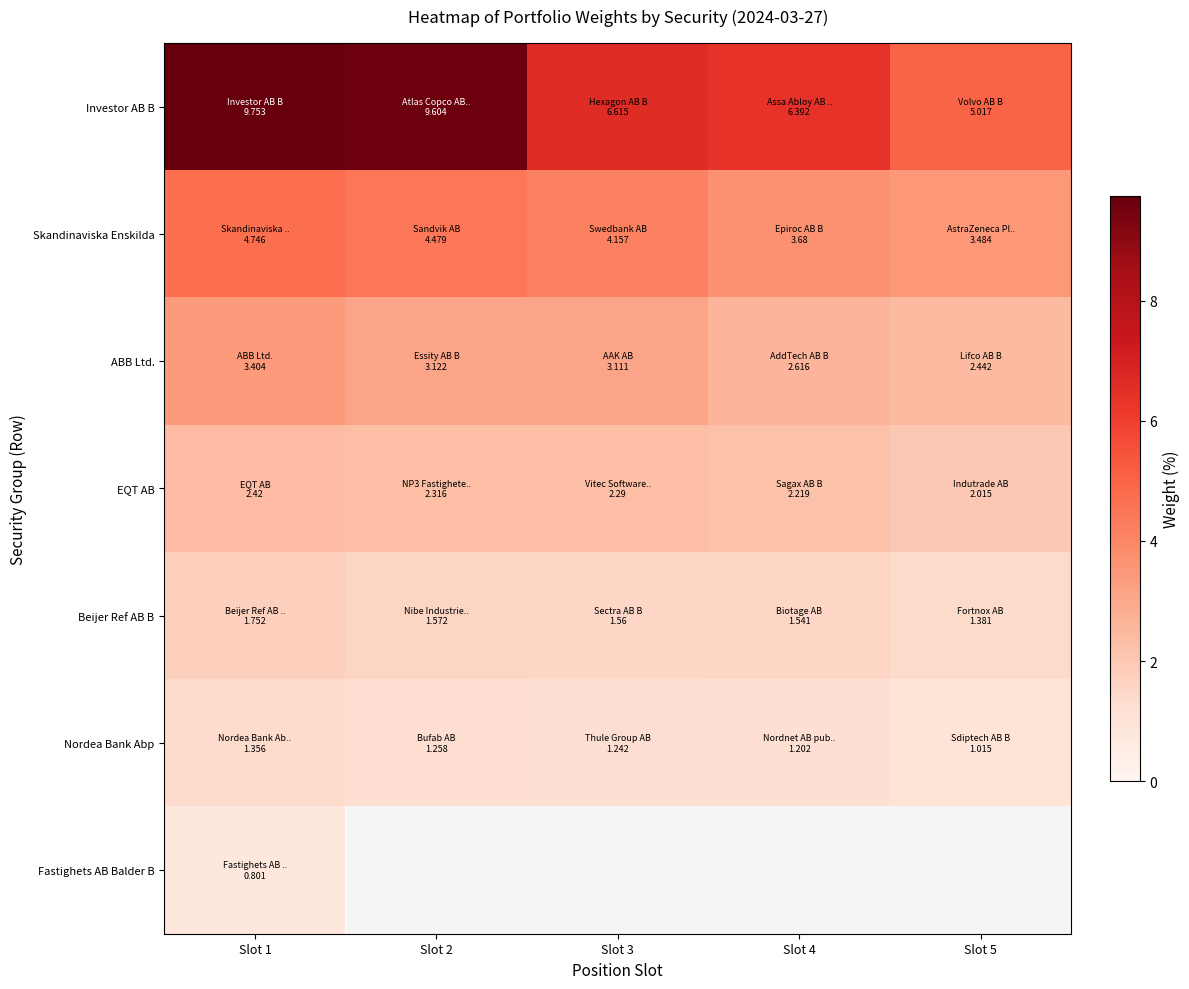

How many series are shown in this chart?

7